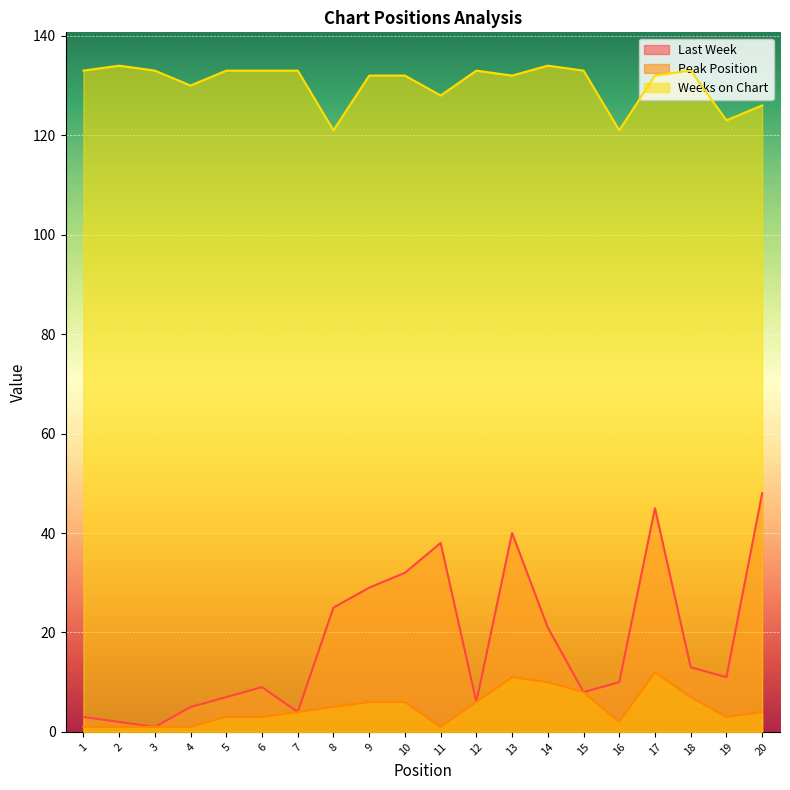

What is the difference between the Peak Position values at 10 and 4?

5